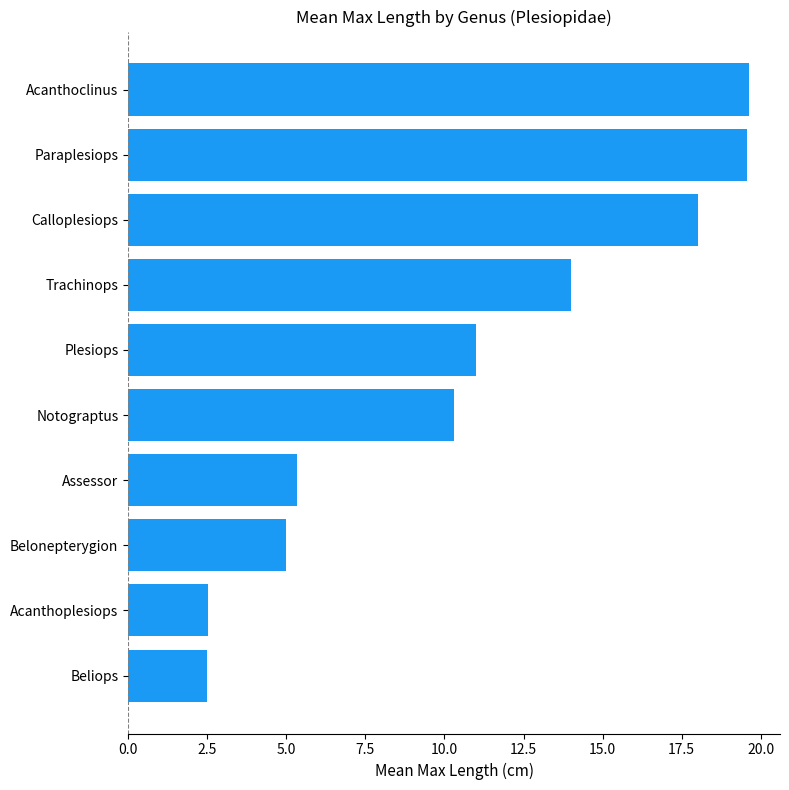

True or false: the data shows 19.6 at Paraplesiops.

True